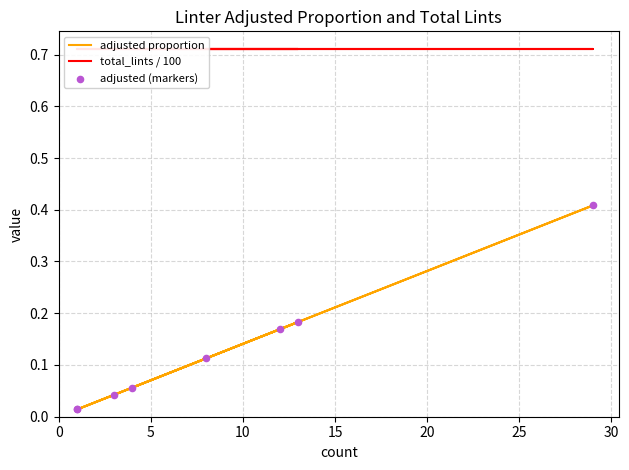

Which series has the largest total across all categories?

total_lints / 100